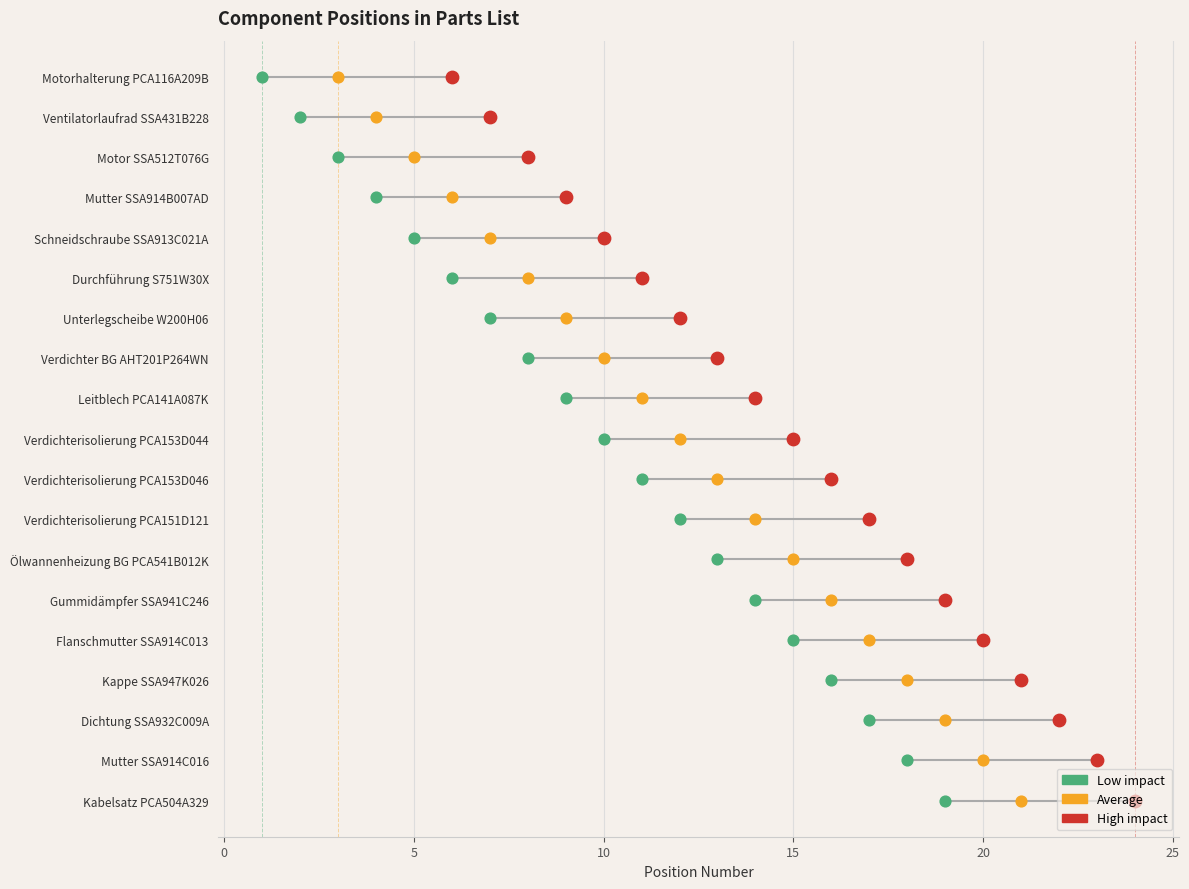

Which series reaches the maximum Y coordinate?

Low impact